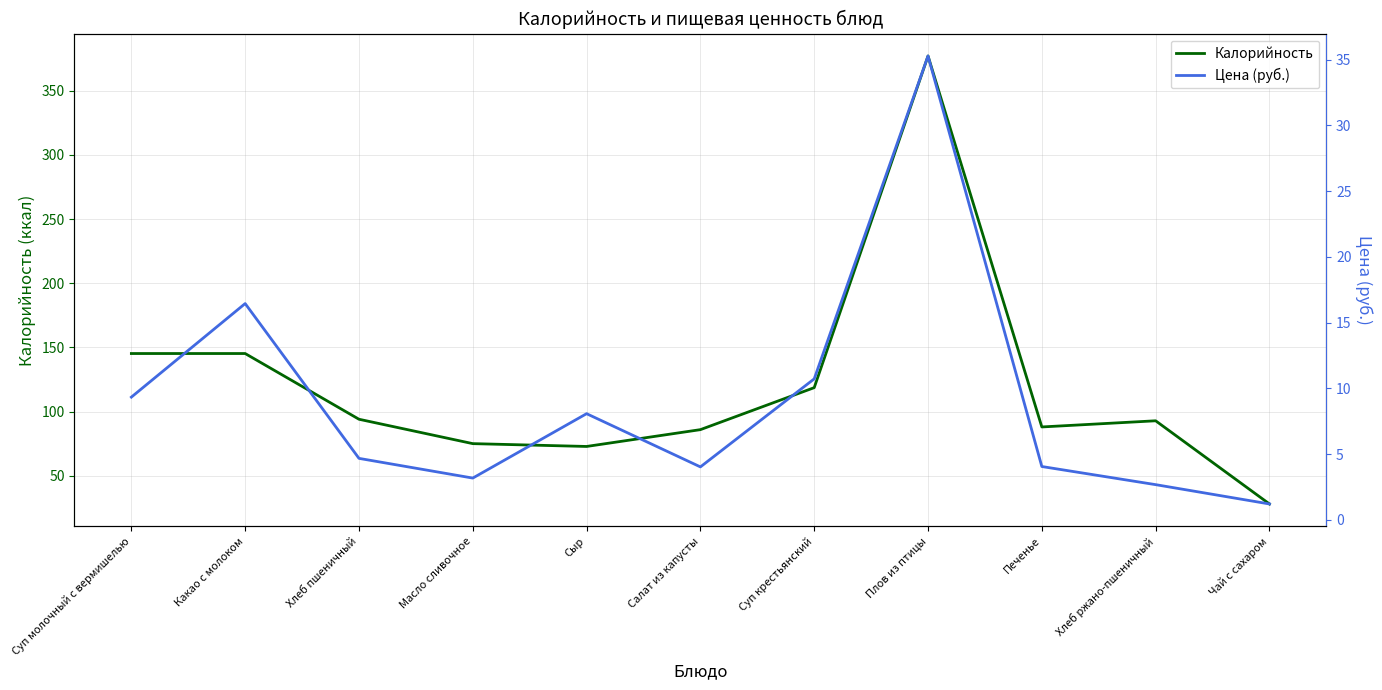

Reading left to right, what are all the values shown in this chart?

Калорийность: Суп молочный с вермишелью=145.2	Какао с молоком=145.2	Хлеб пшеничный=94.0	Масло сливочное=75.0	Сыр=72.8	Салат из капусты=85.9	Суп крестьянский=118.6	Плов из птицы=377.0	Печенье=88.0	Хлеб ржано-пшеничный=92.8	Чай с сахаром=28.0
Цена (руб.): Суп молочный с вермишелью=9.3	Какао с молоком=16.4	Хлеб пшеничный=4.7	Масло сливочное=3.2	Сыр=8.1	Салат из капусты=4.0	Суп крестьянский=10.7	Плов из птицы=35.3	Печенье=4.0	Хлеб ржано-пшеничный=2.7	Чай с сахаром=1.2